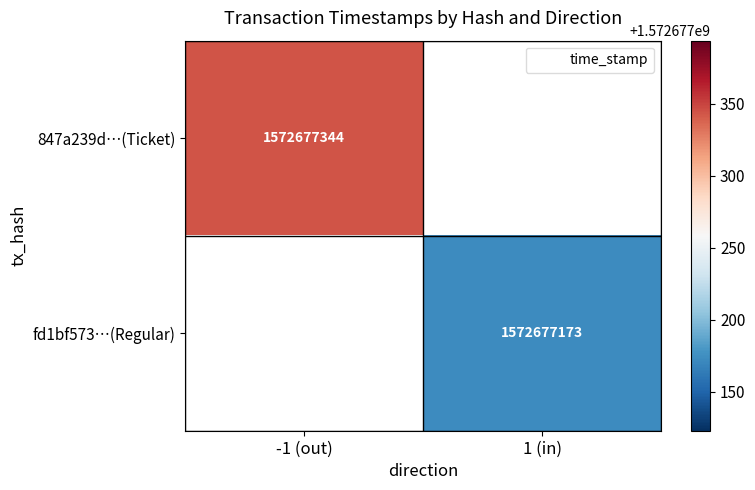

Between direction and time_stamp, which is larger?

time_stamp